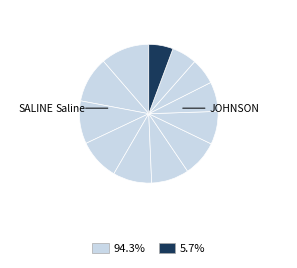

How many slices are in this pie chart?

12